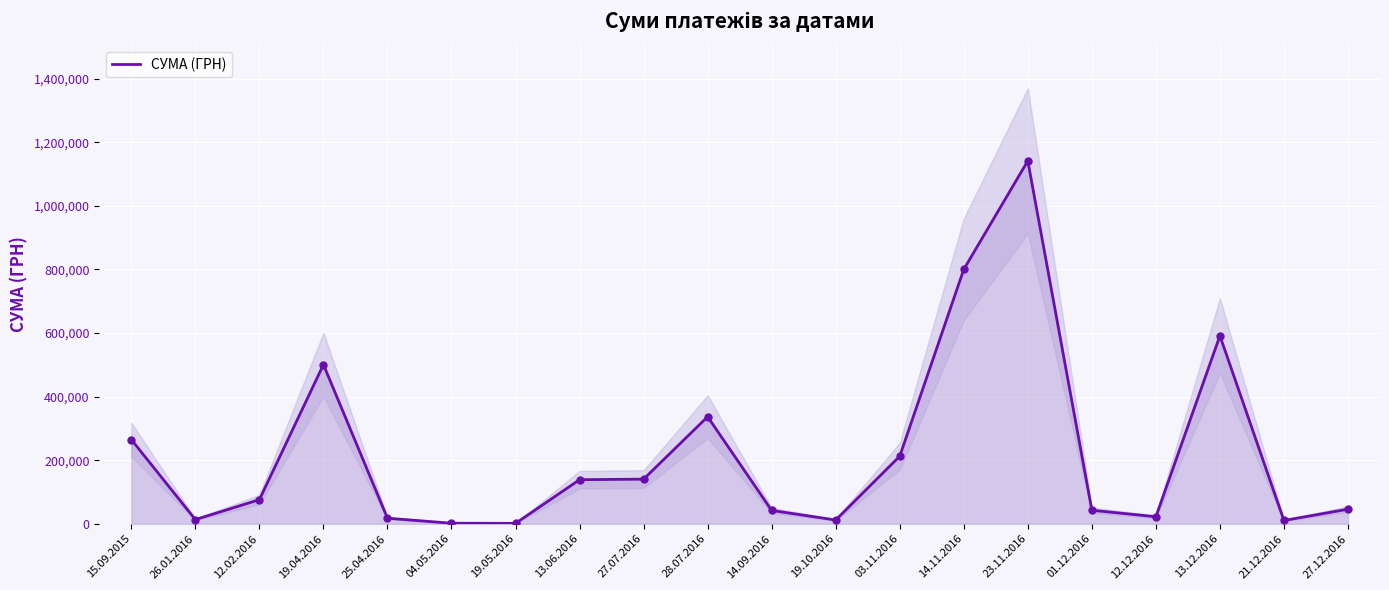

Approximately how many times larger is the value at 19.10.2016 compared to 12.02.2016?

0.2